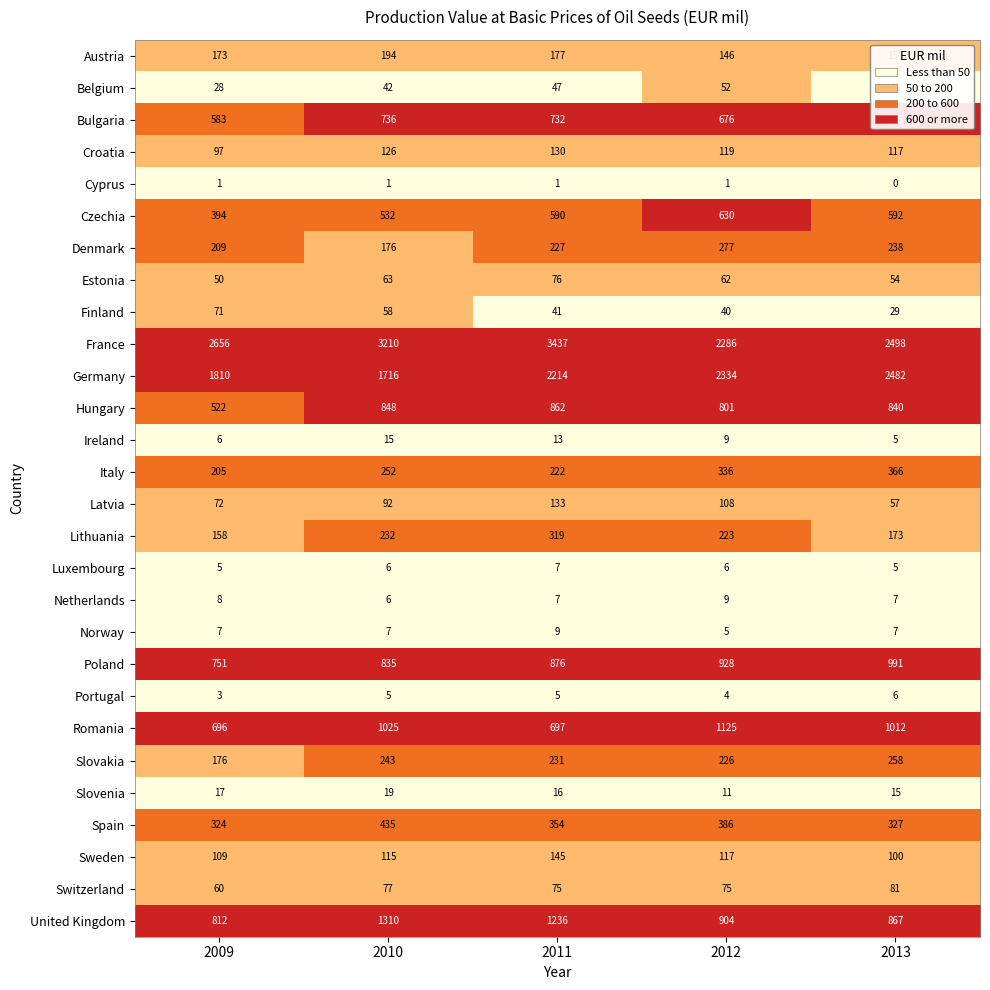

At which label is Czechia closest to 512?

2010